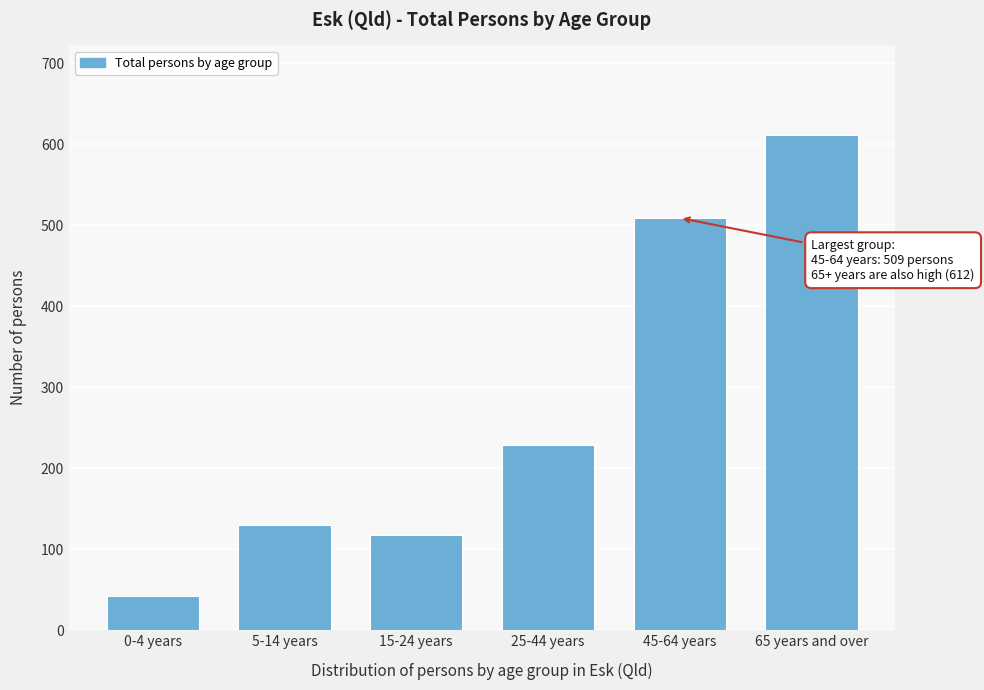

Reading right to left, transcribe all the data shown in this chart.

65 years and over=612	45-64 years=509	25-44 years=228	15-24 years=117	5-14 years=130	0-4 years=42